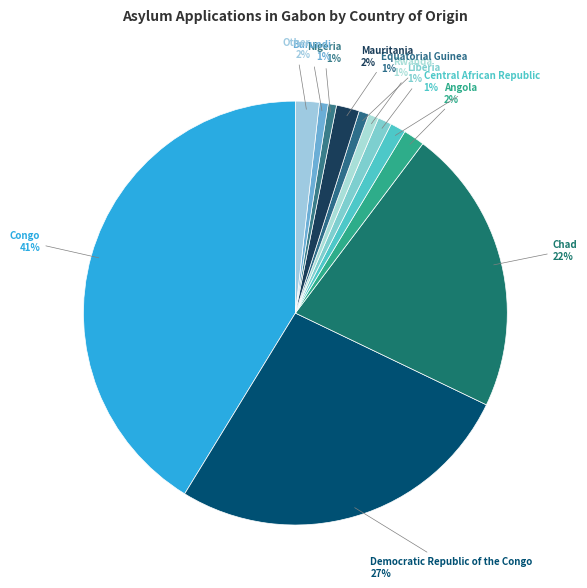

Which category has the biggest portion of the pie?

Congo